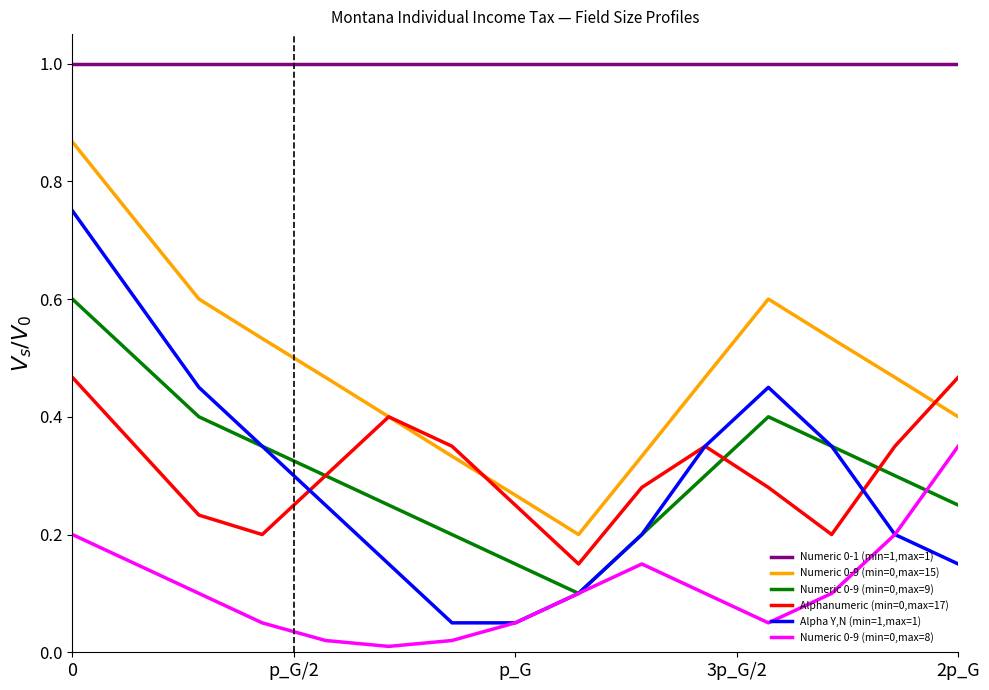

True or false: Alpha Y,N (min=1,max=1) has more than 0 interior local peaks.

True